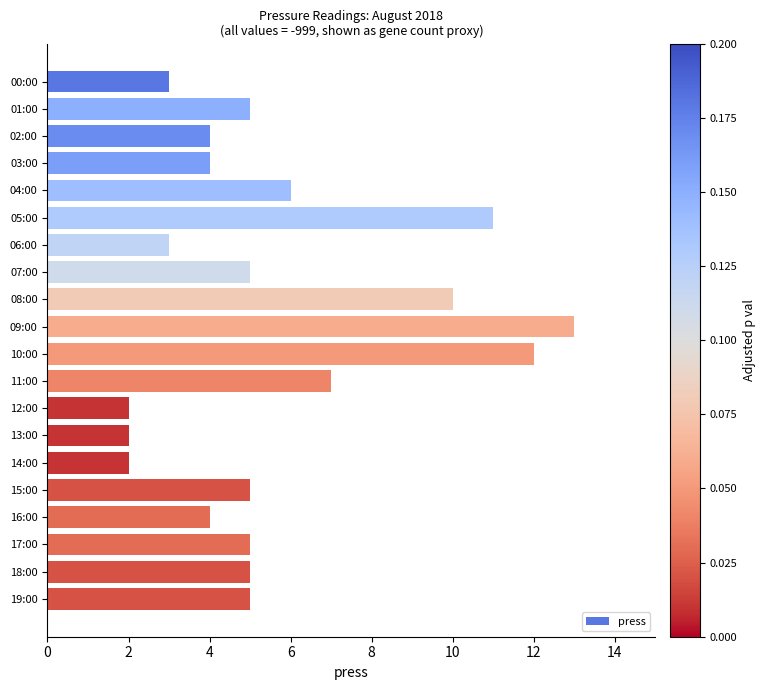

What is the change in value from 08:00 to 10:00?

+2